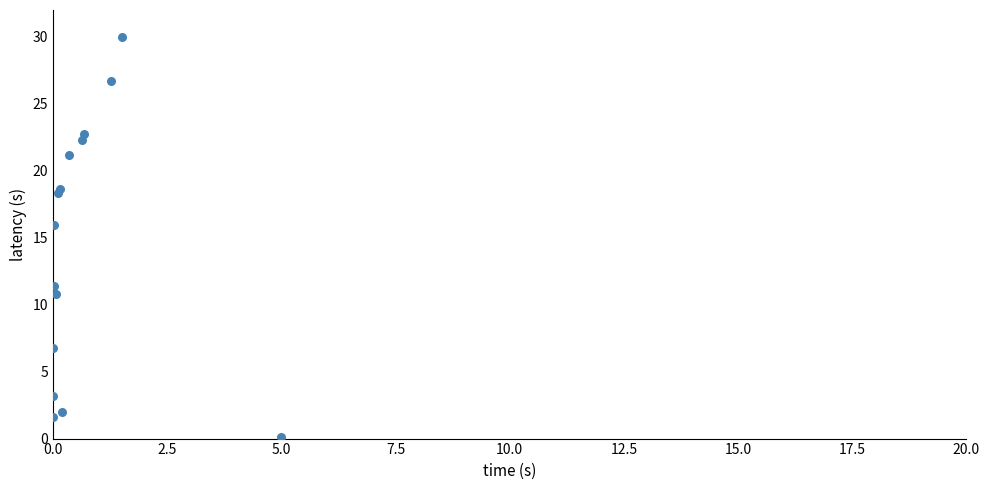

What Y value in the scatter plot is closest to 15?

16.0